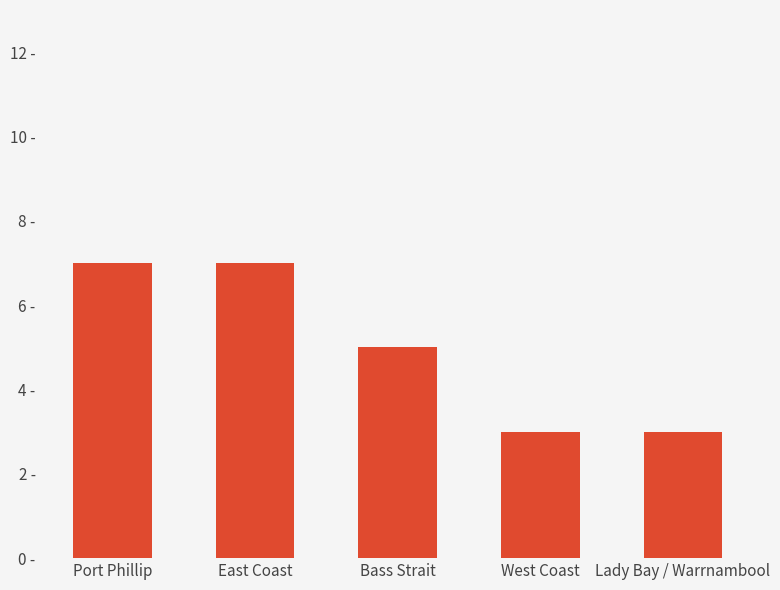

Are the bars horizontal?

No